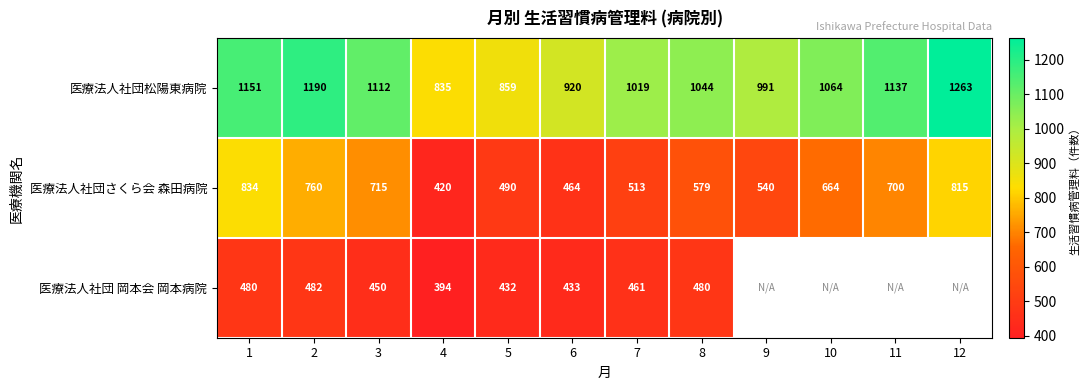

At which category does the chart reach its minimum across all series?

4